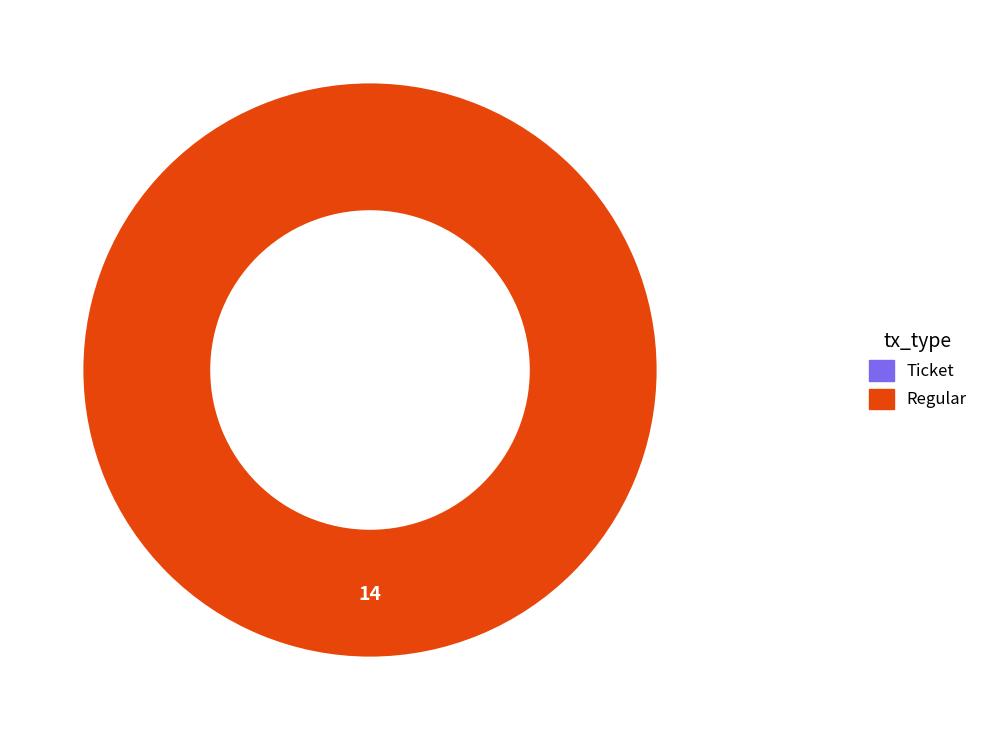

What percentage do Ticket and Regular together represent?

100.0%